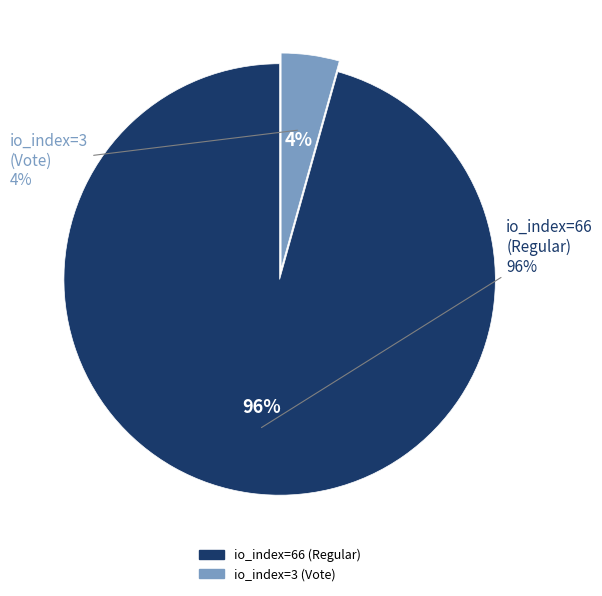

Is it true that io_index=3 (Vote) is 4% of the pie?

True